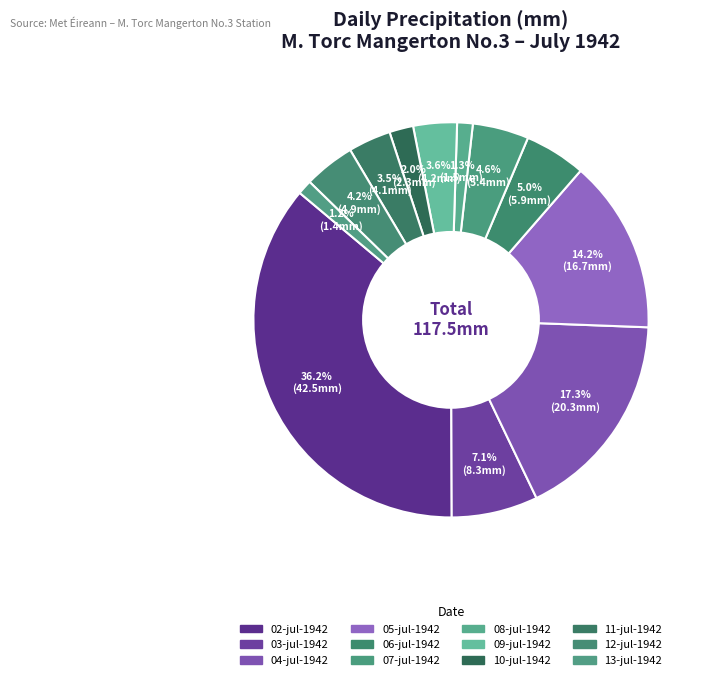

Count the number of slices in the pie.

12